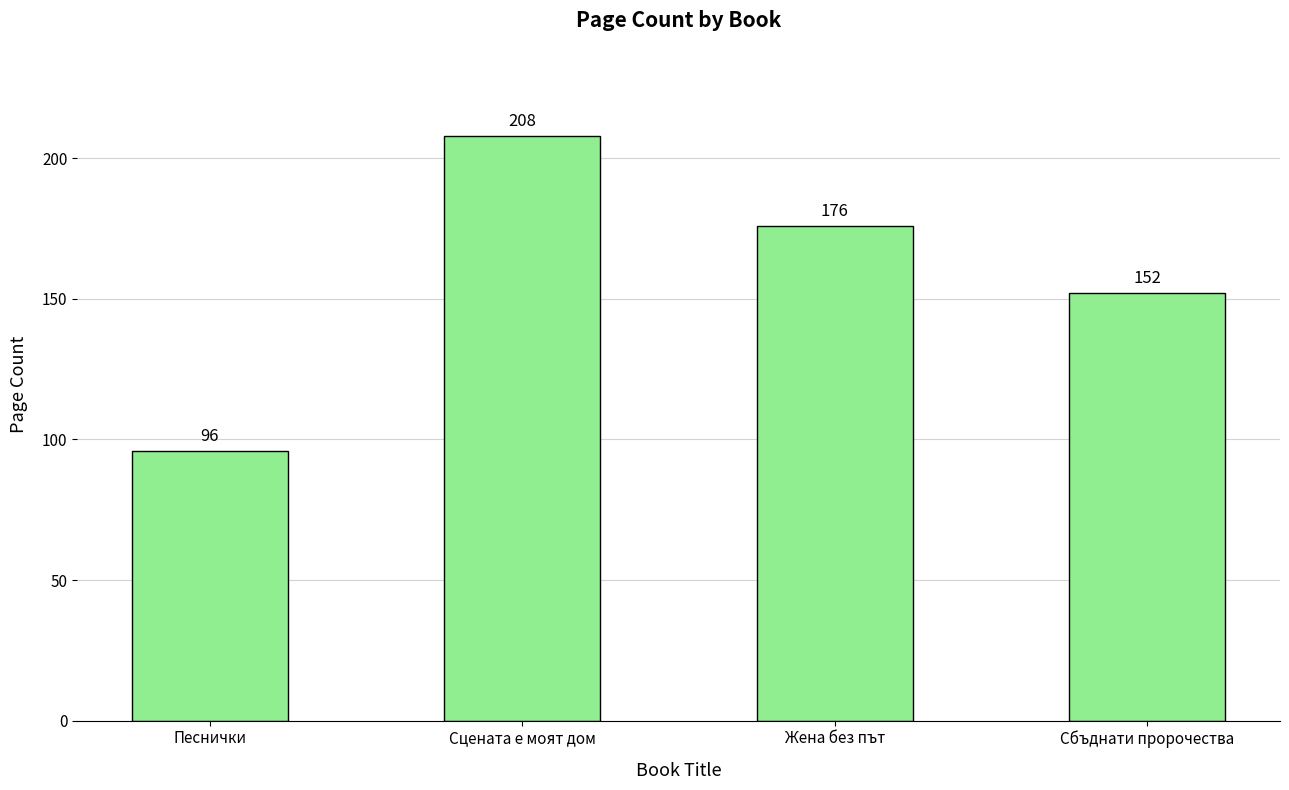

What is the average value?

158